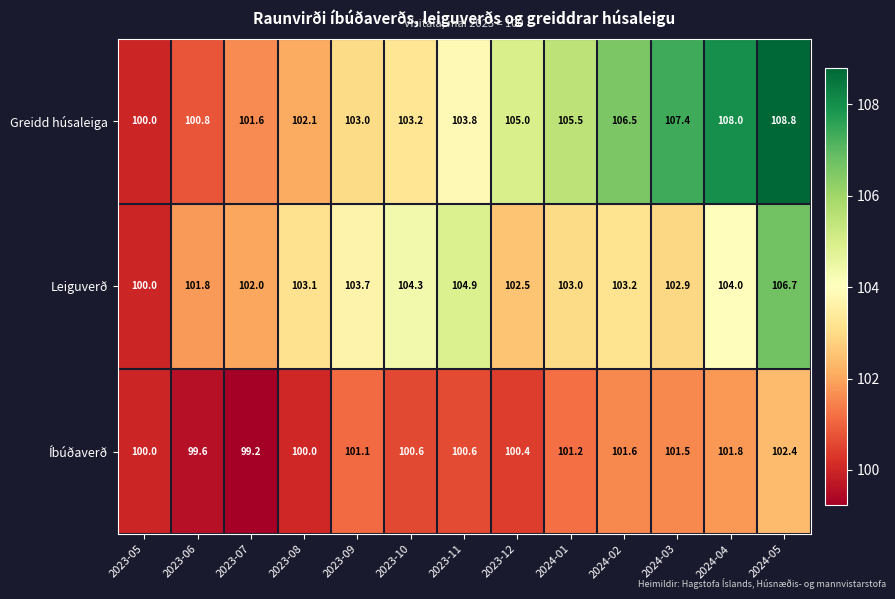

Rank the series by their maximum value, from lowest to highest.

Íbúðaverð, Leiguverð, Greidd húsaleiga